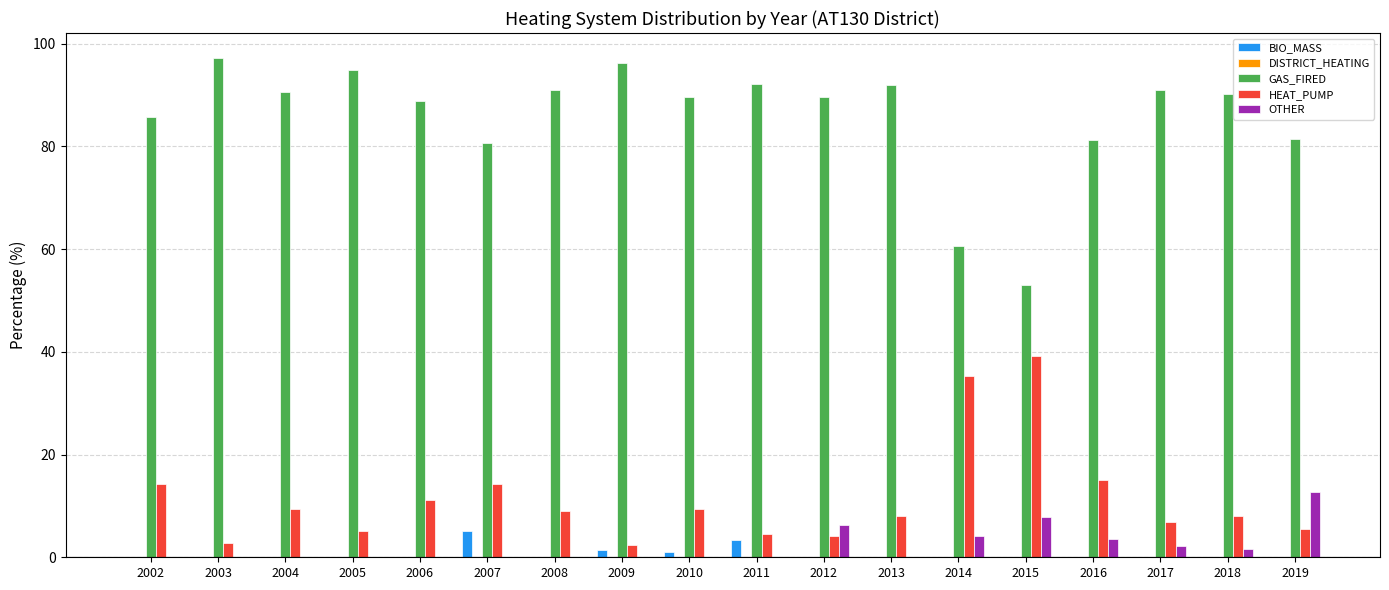

Which series has the largest total across all categories?

GAS_FIRED